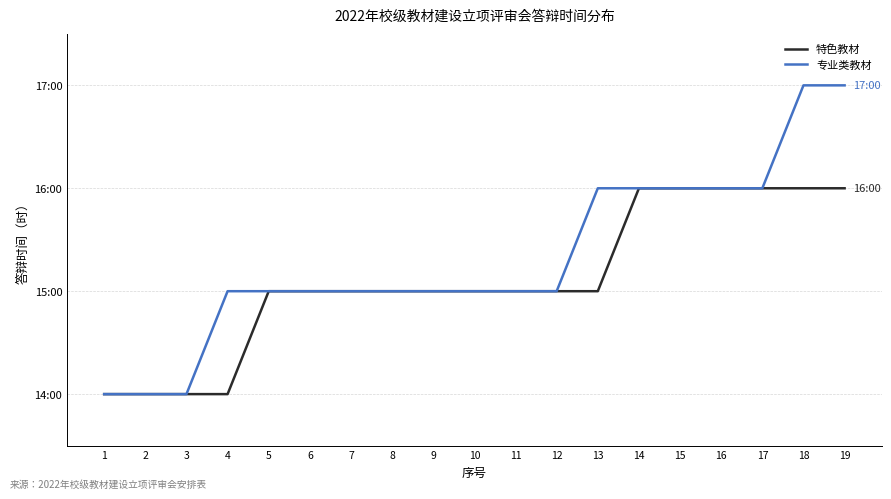

What are all the series names shown in the legend?

特色教材, 专业类教材